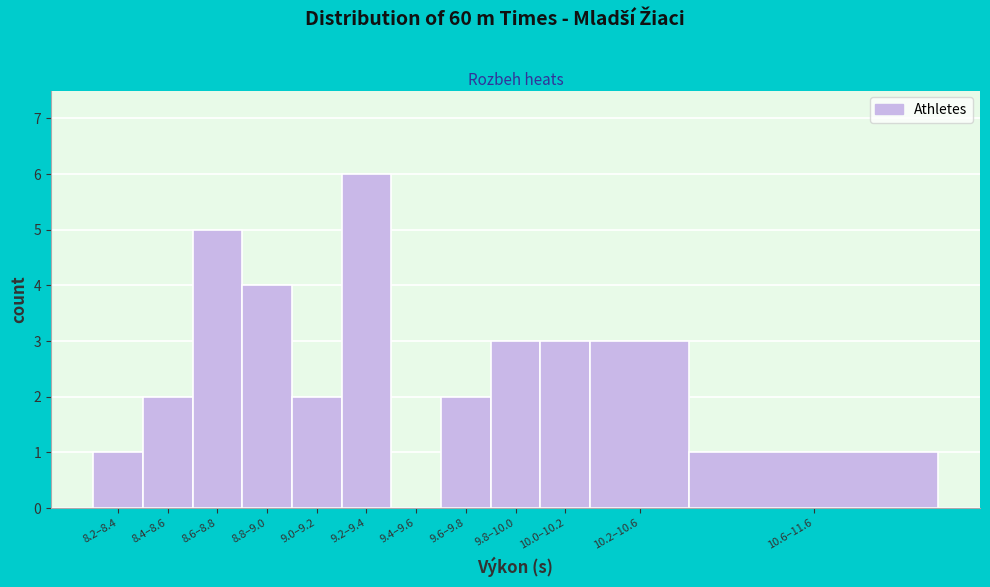

Reading left to right, transcribe all the data shown in this chart.

8.2–8.4=1	8.4–8.6=2	8.6–8.8=5	8.8–9.0=4	9.0–9.2=2	9.2–9.4=6	9.4–9.6=0	9.6–9.8=2	9.8–10.0=3	10.0–10.2=3	10.2–10.6=3	10.6–11.6=1